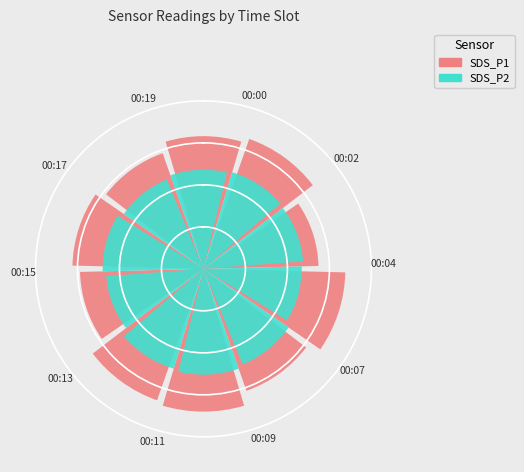

Combined, do 2 and 7 account for over 50%?

No